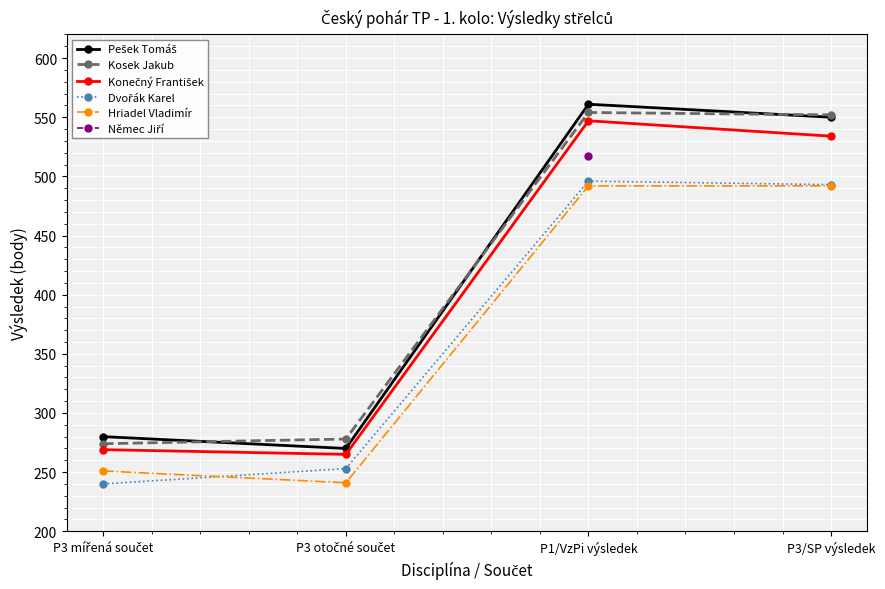

What is the spread (max minus min) of values at P3/SP výsledek?

60.0